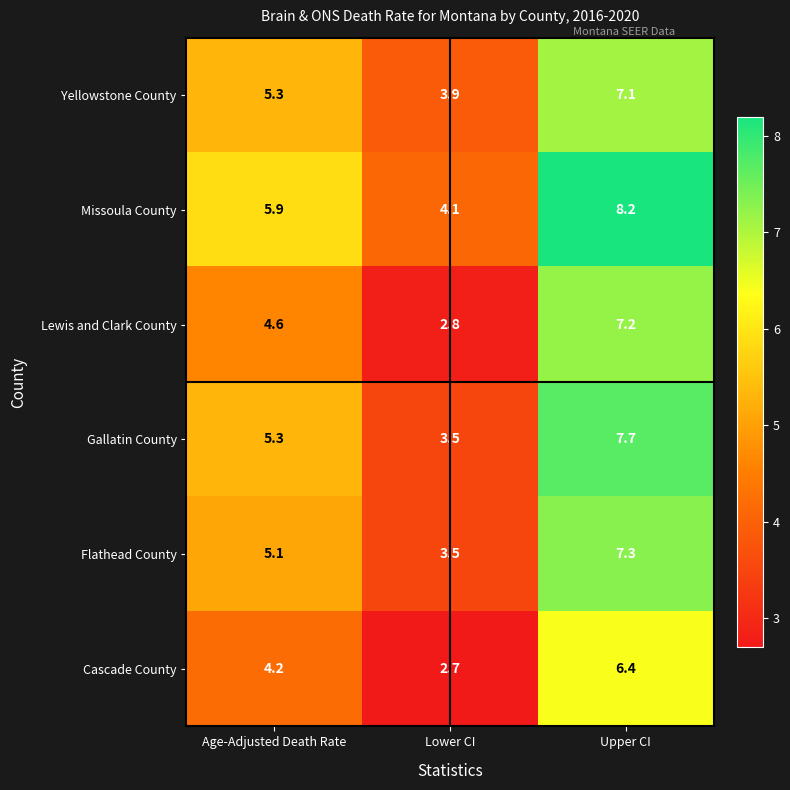

Is it true that Cascade County equals 3.8 at Lower CI?

False